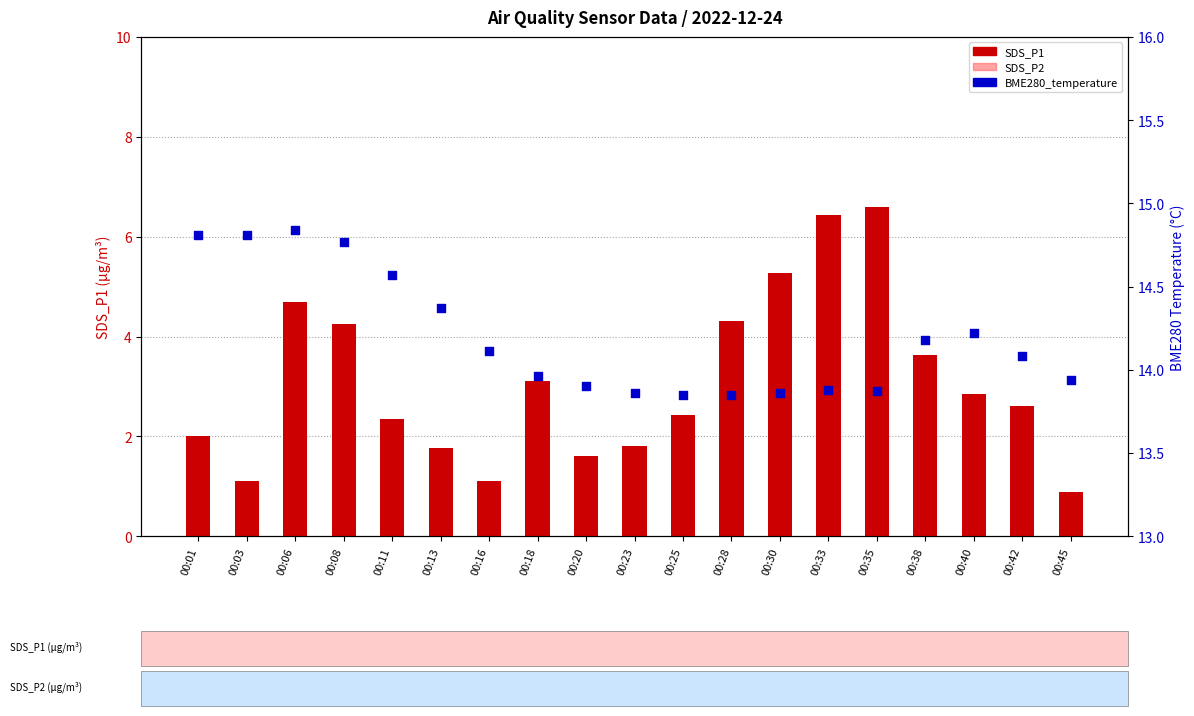

Which series has the widest spread of Y values?

SDS_P1